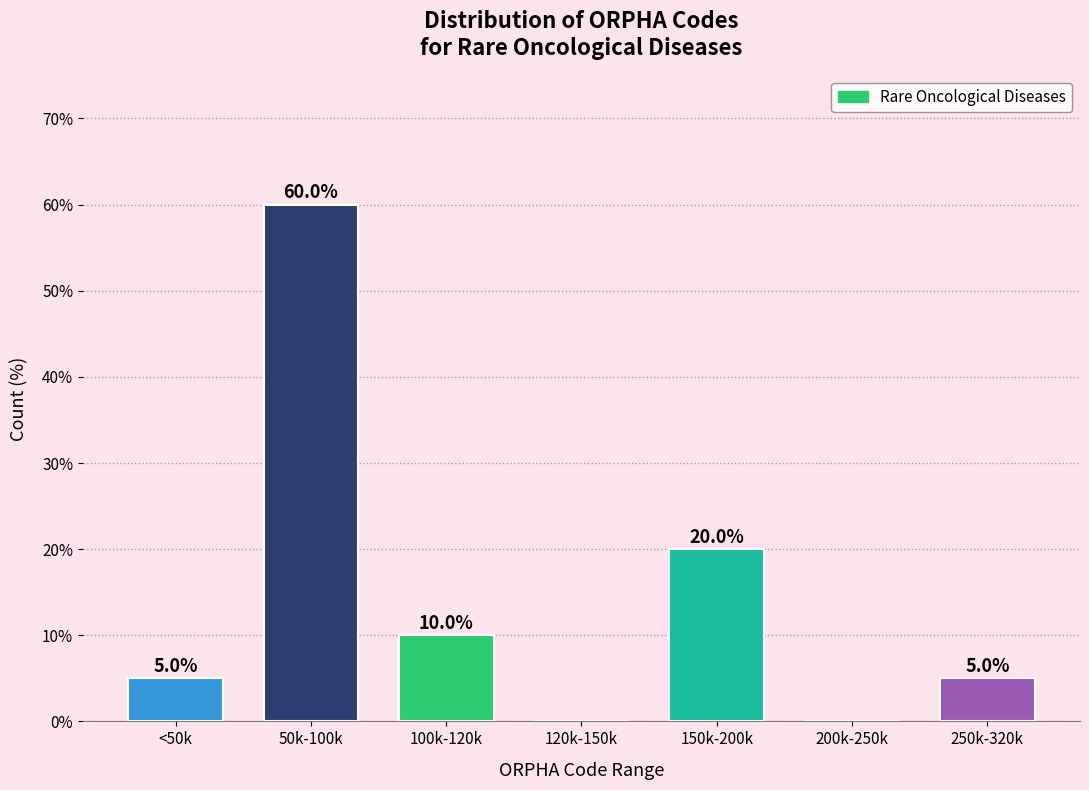

Reading left to right, list all the values displayed in this chart.

<50k=5	50k-100k=60	100k-120k=10	120k-150k=0	150k-200k=20	200k-250k=0	250k-320k=5